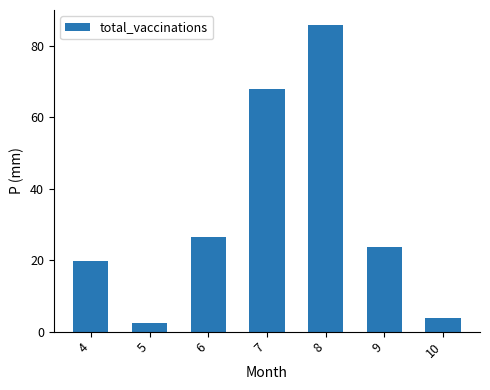

True or false: the data shows 85.8 at 8.

True